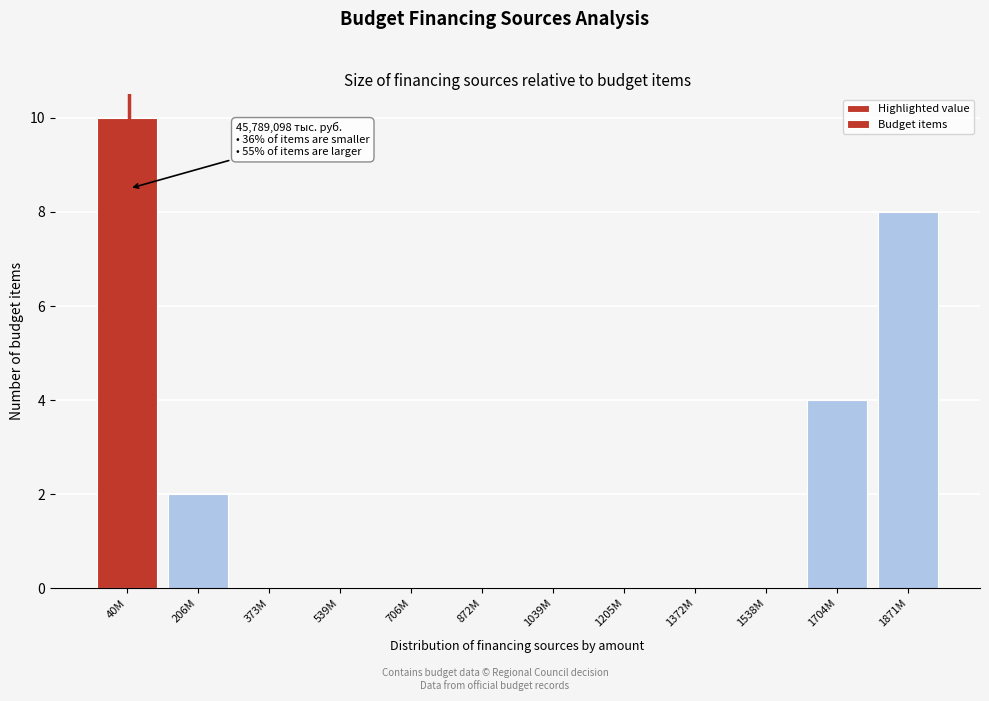

Reading right to left, list all the values displayed in this chart.

1871M=8	1704M=4	1538M=0	1372M=0	1205M=0	1039M=0	872M=0	706M=0	539M=0	373M=0	206M=2	40M=10